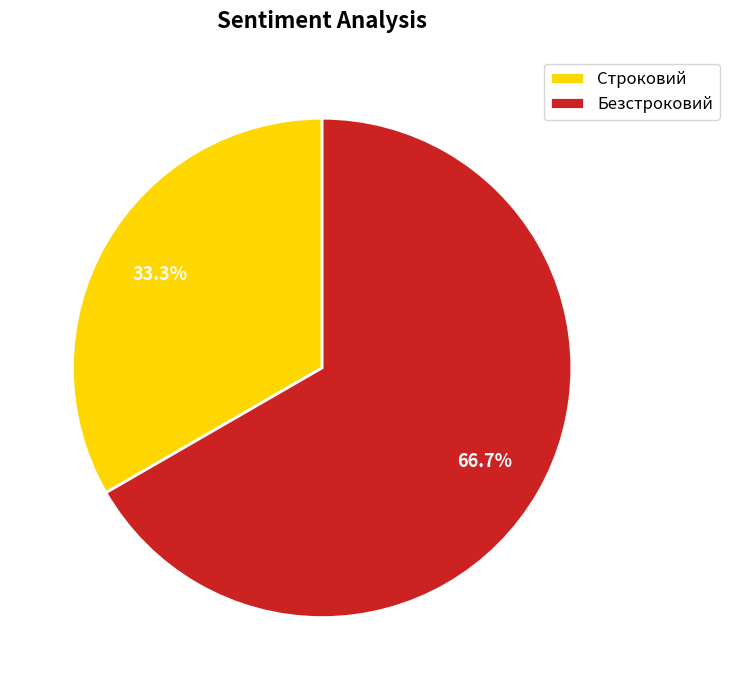

Count the number of slices in the pie.

2